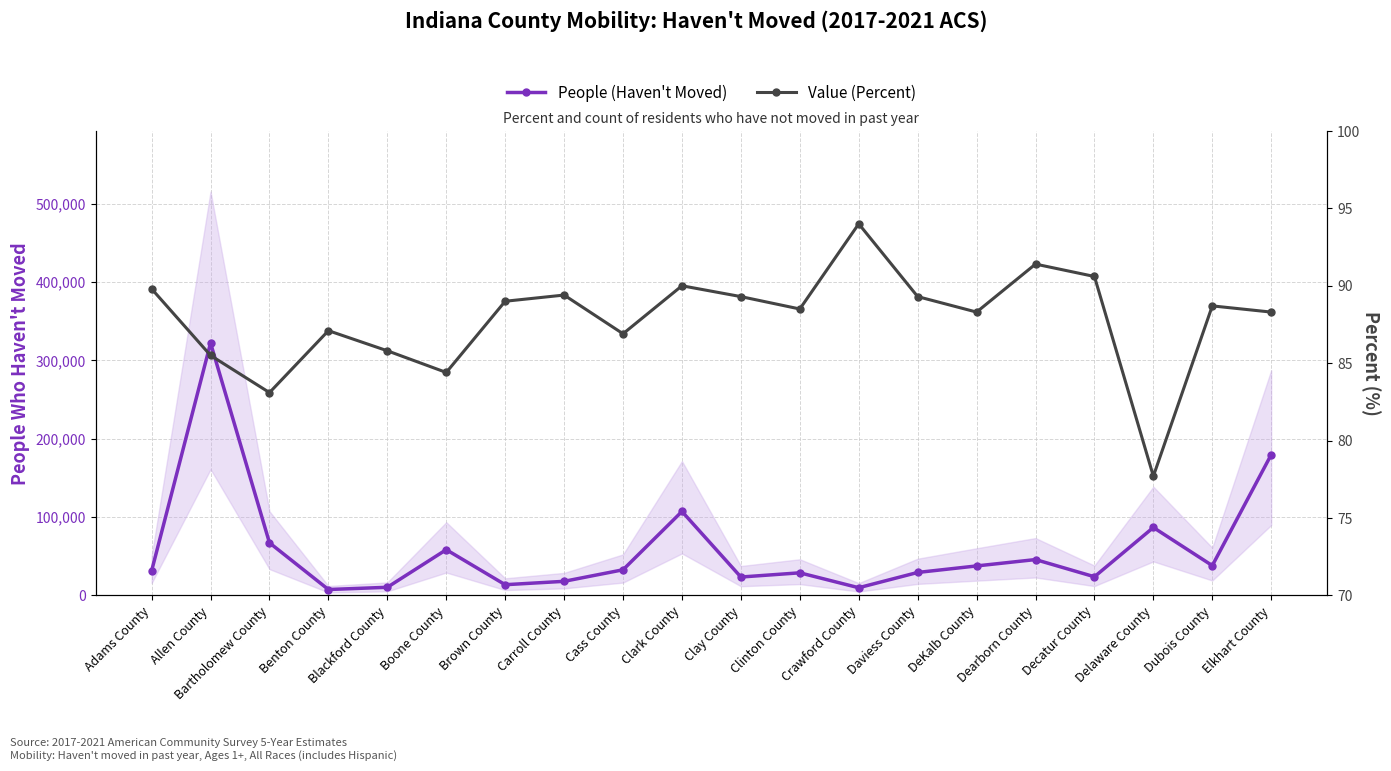

What position from the left is Crawford County?

13